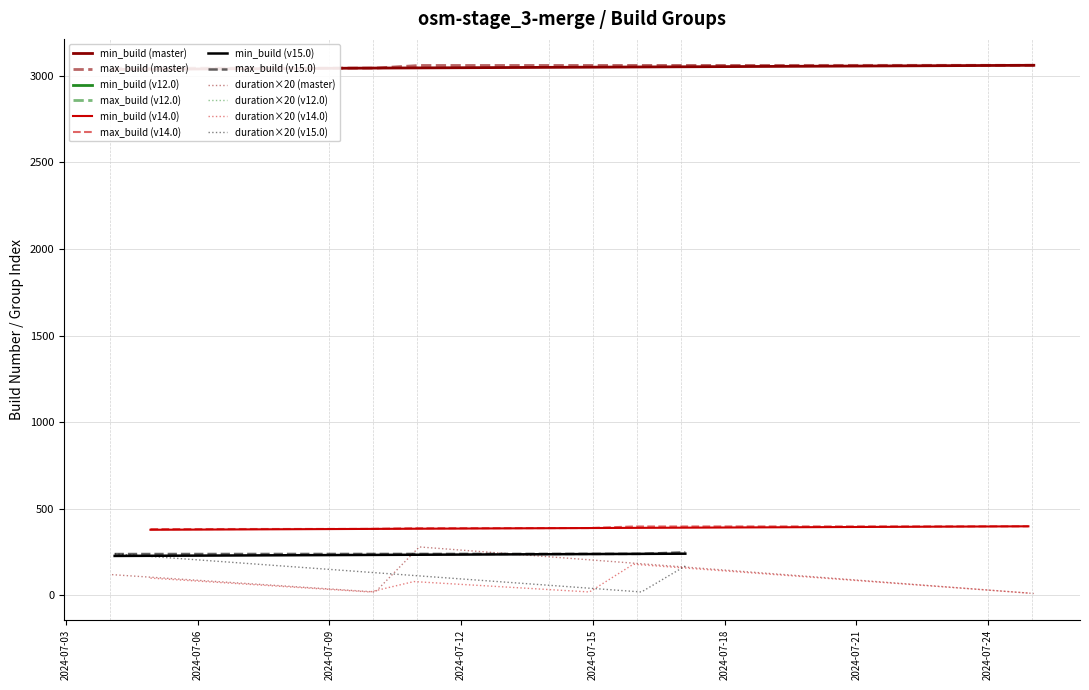

The max_build series shows 398.0 at 2024-07-15 22:08:37. True or false?

True